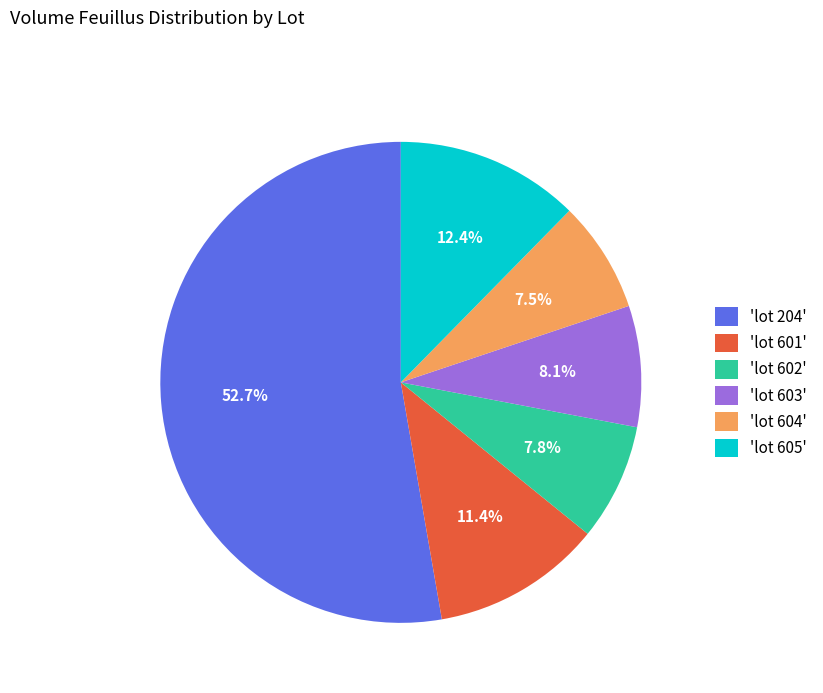

What is the ratio of the value at 'lot 603' to the value at 'lot 601'?

0.7